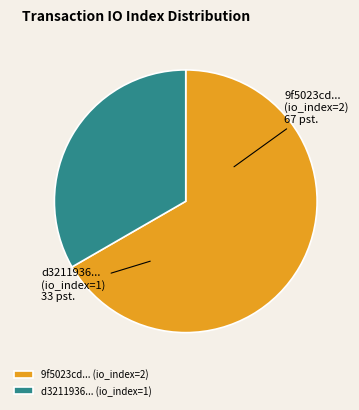

Rank the categories by value from lowest to highest.

d3211936... (io_index=1), 9f5023cd... (io_index=2)